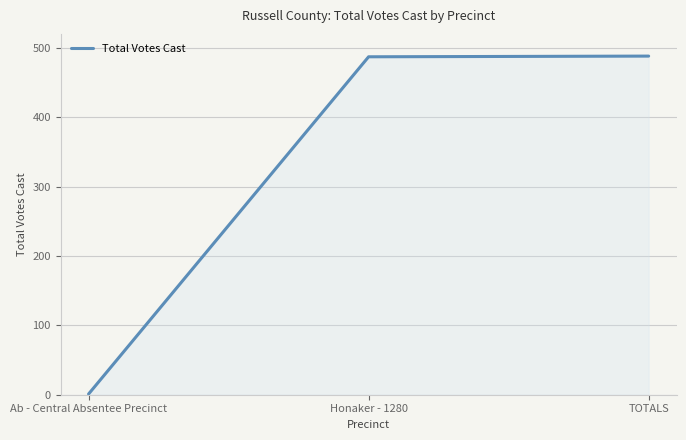

What is the difference between the maximum and minimum values?

487